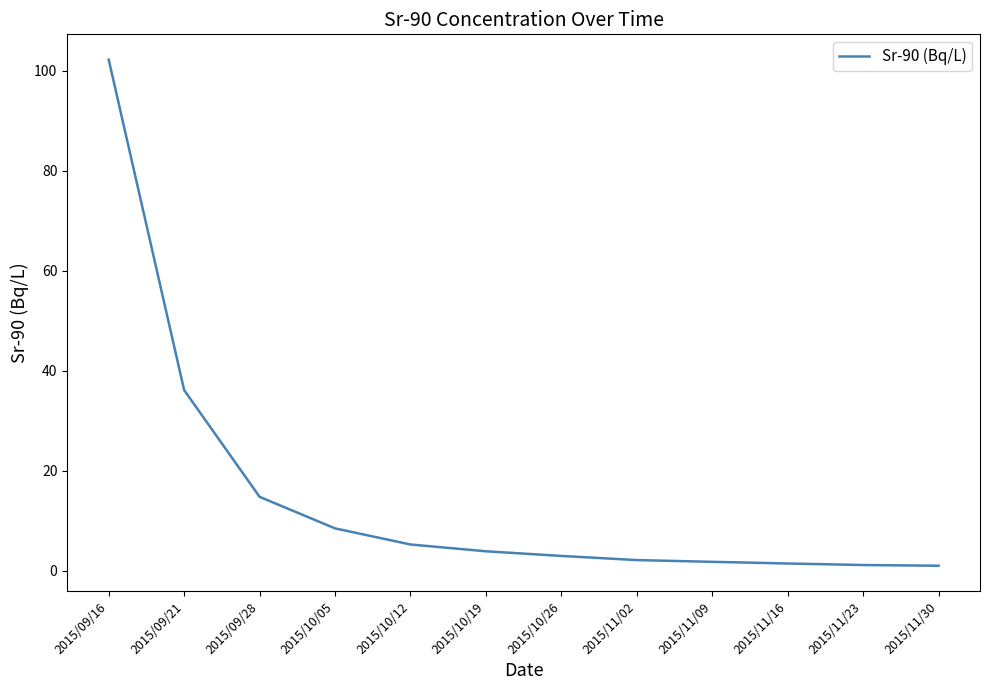

What position from the right is 2015/10/12?

8